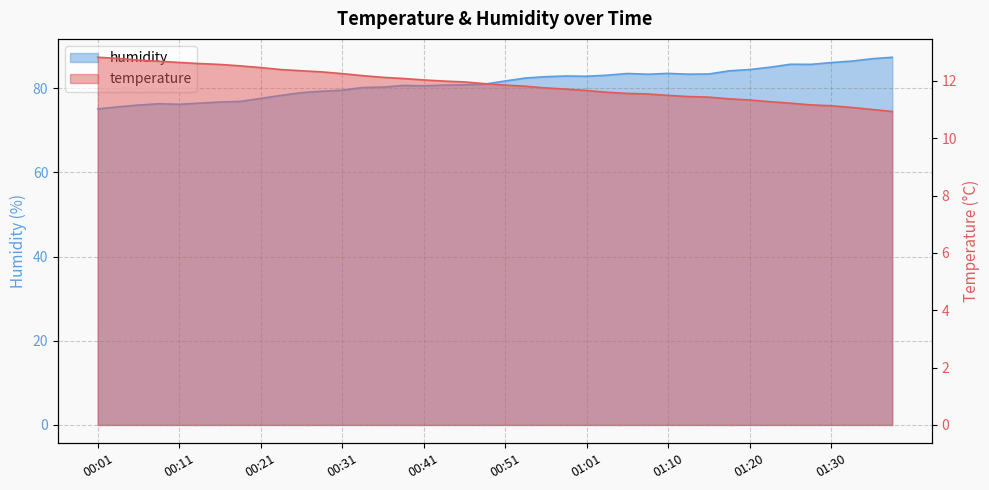

How many distinct data groups are displayed?

2